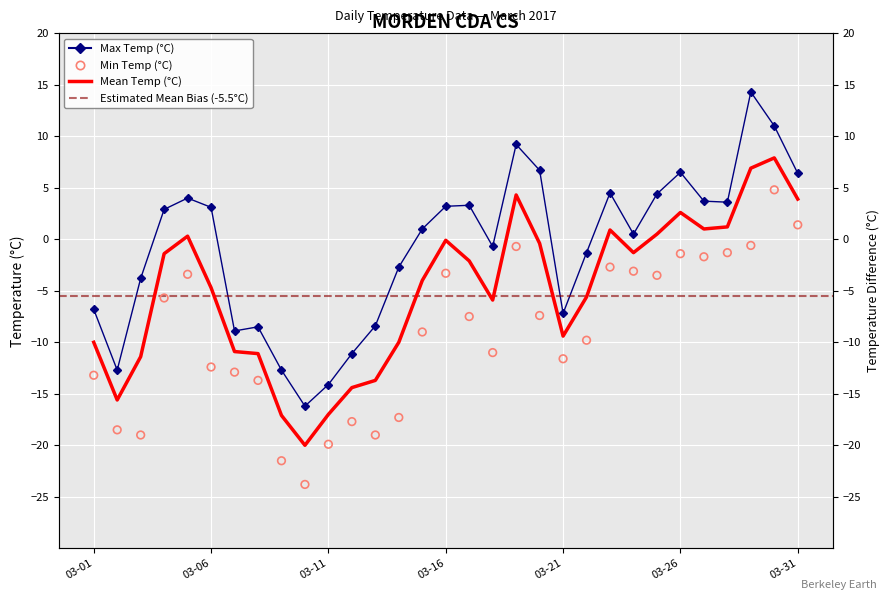

Is the value of Min Temp (°C) at 2017-03-13 greater than the value of Mean Temp (°C) at 2017-03-16?

No